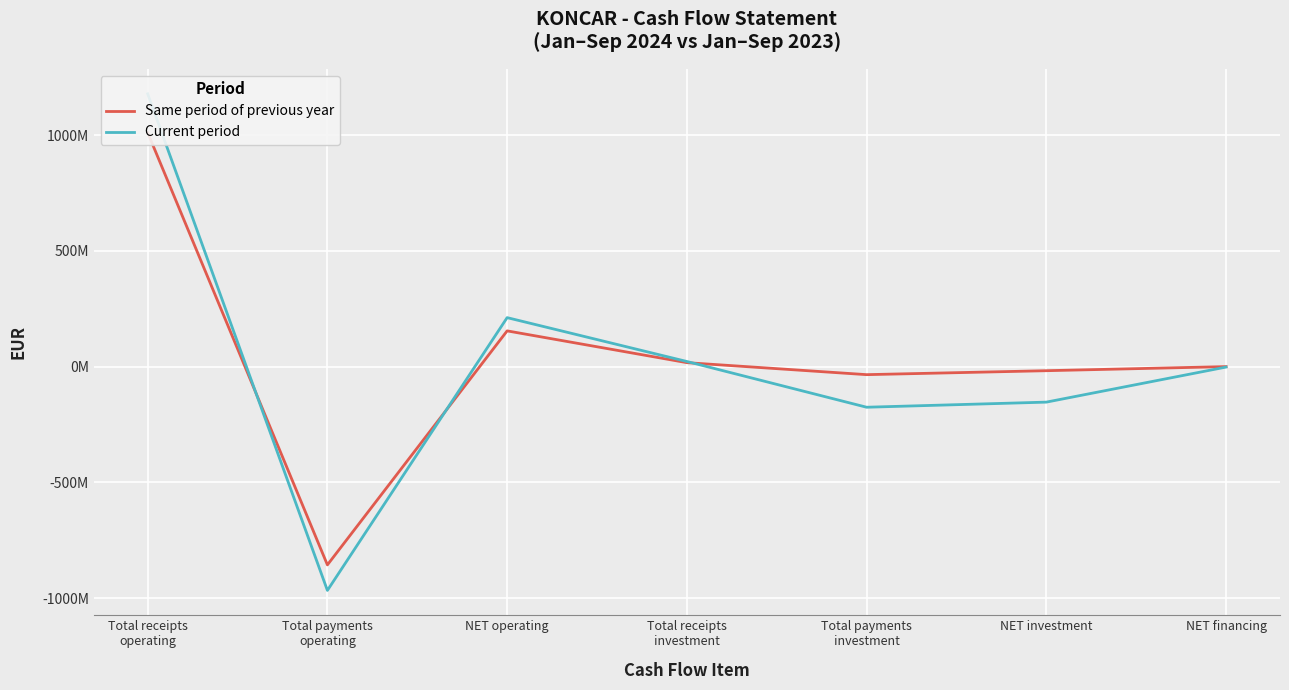

Which category has the lowest value in the Current period series?

Total payments
operating